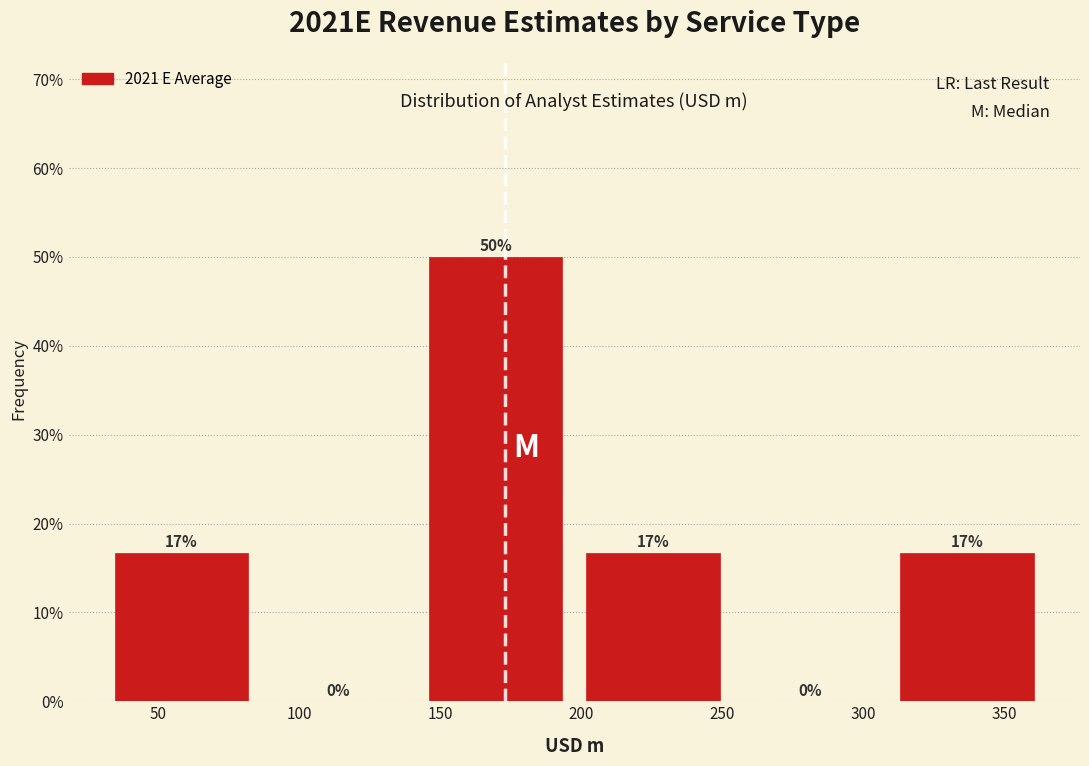

Which range on the x-axis has the tallest bar?

140 to 200